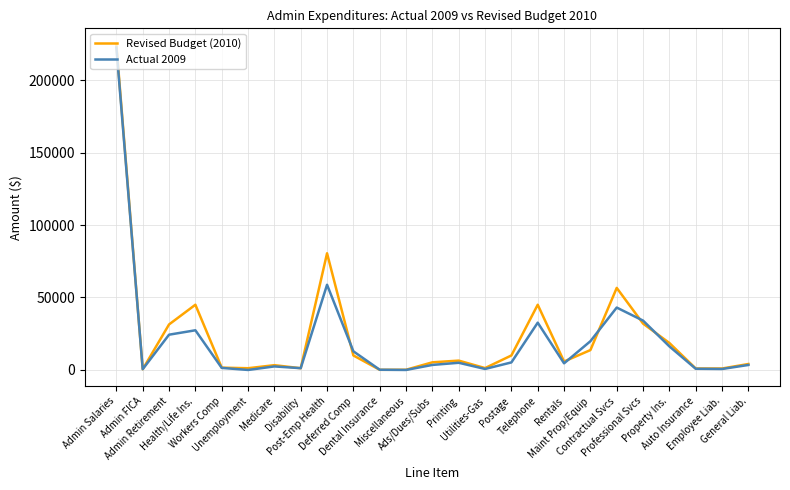

At which category is the sum across all series the highest?

Admin Salaries